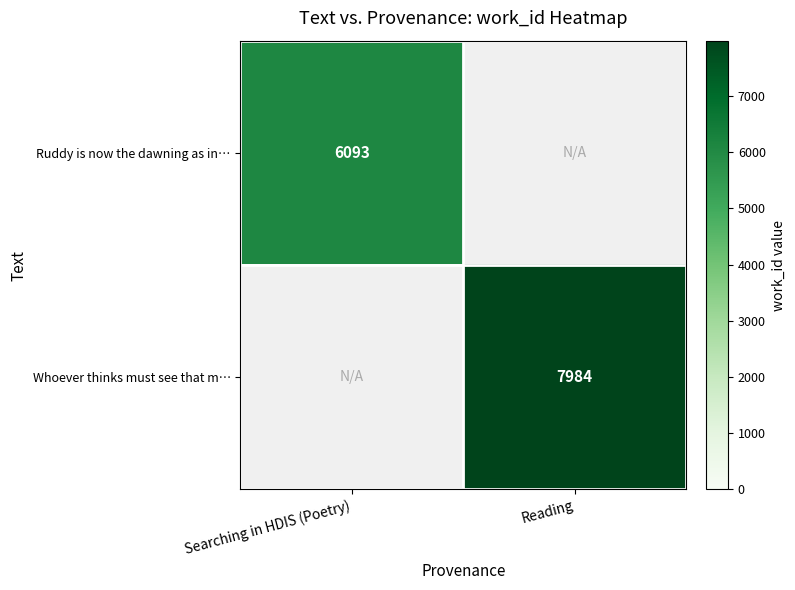

True or false: Ruddy is now the dawning as in… has a value of 6093 at Searching in HDIS (Poetry).

True